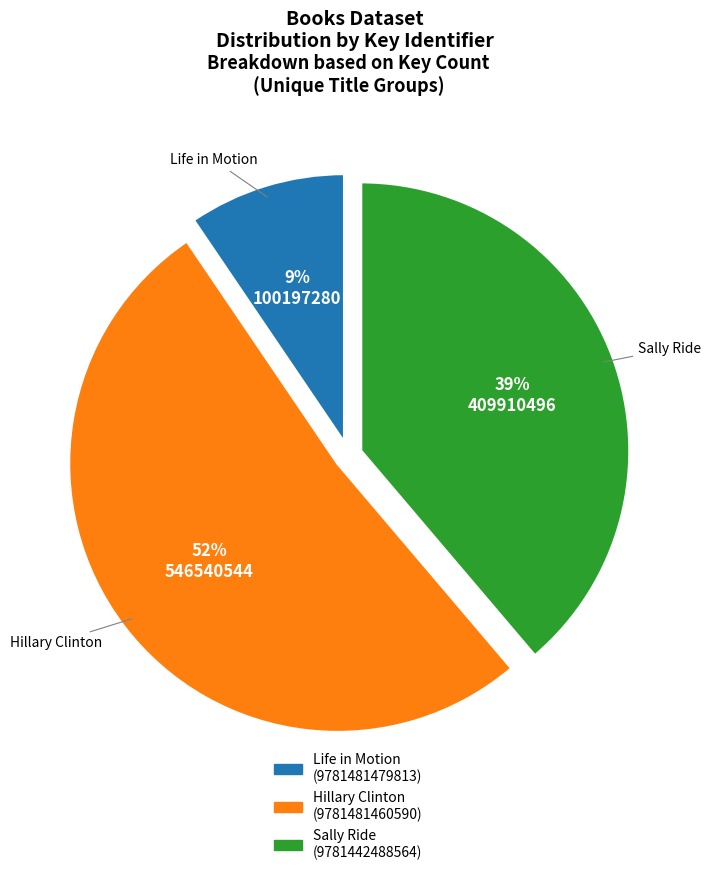

Is there any slice that represents more than half of the pie?

Yes